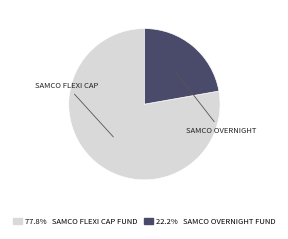

How many slices are in this pie chart?

2